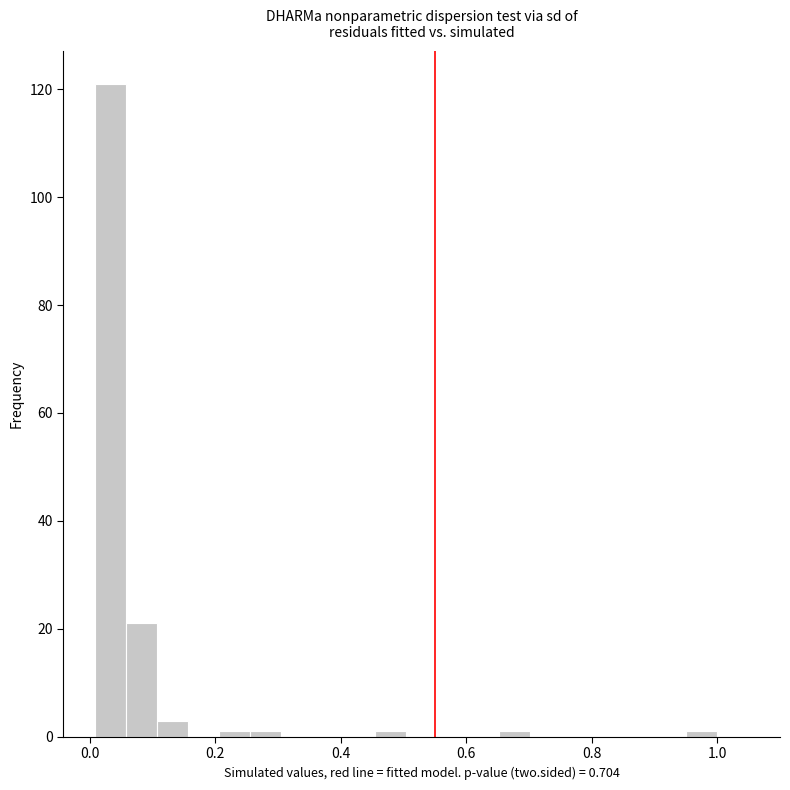

Read against the x-axis, roughly where is the centre of the tallest bar?

0.04